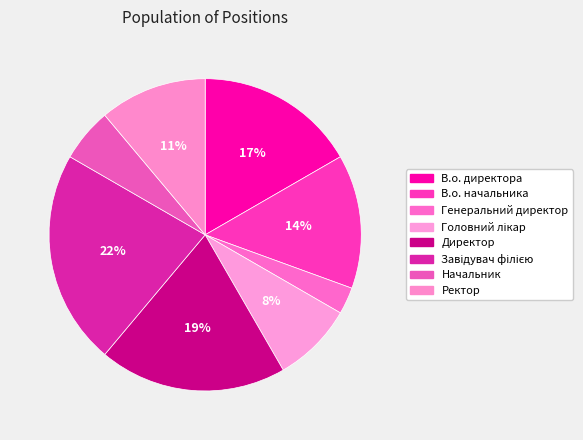

What is the ratio of the value at Ректор to the value at В.о. директора?

0.7